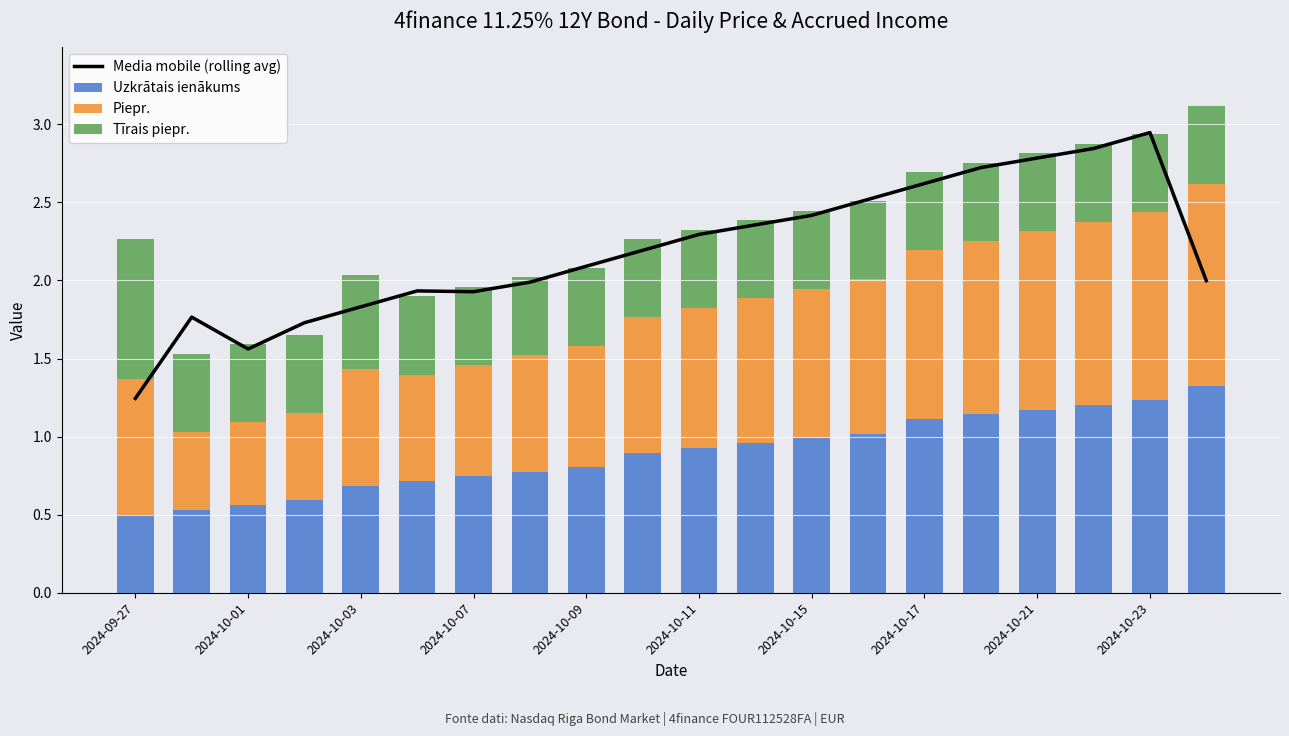

True or false: Uzkrātais ienākums has a value of 0.7 at 2024-10-03.

True